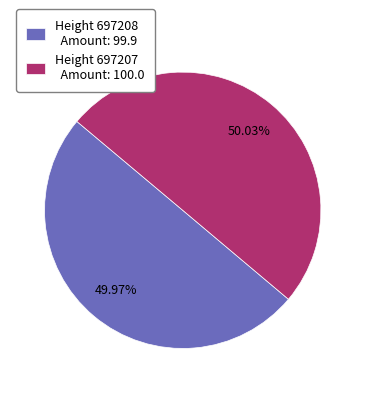

Combined, do Height 697207 Amount: 100.0 and Height 697208 Amount: 99.9 account for over 50%?

Yes